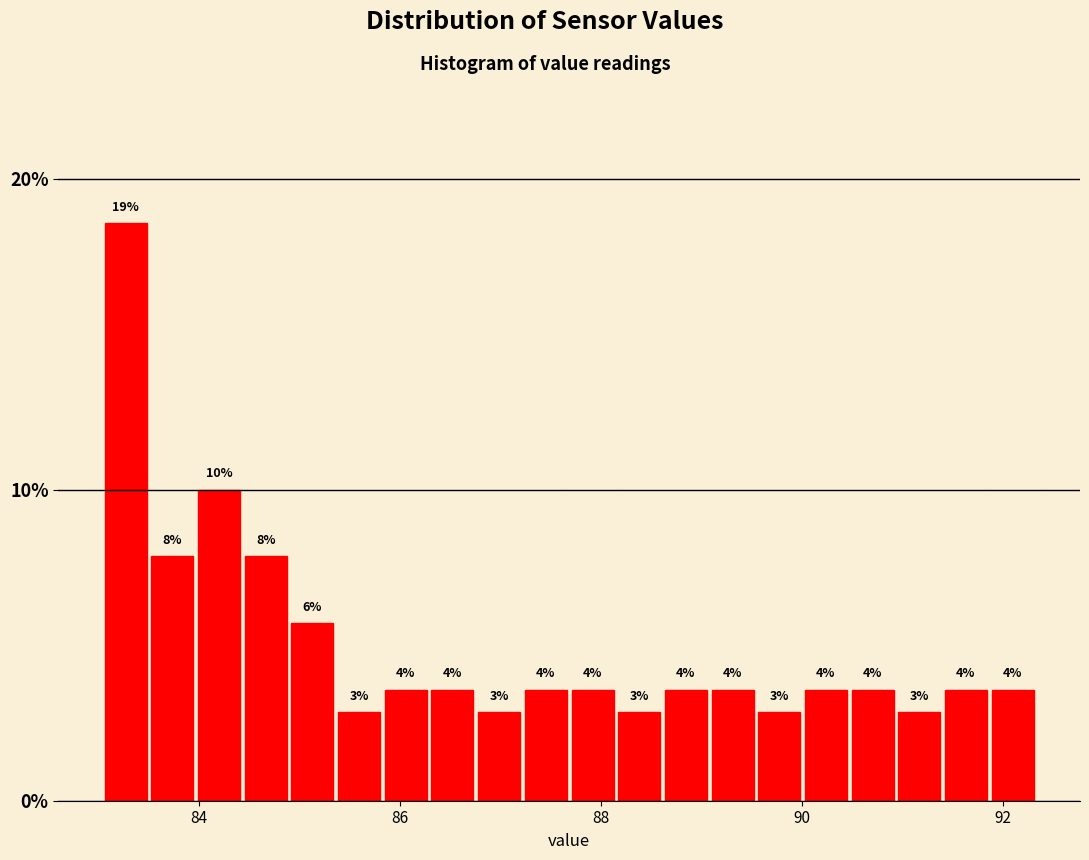

Read against the x-axis, roughly where is the centre of the tallest bar?

83.2